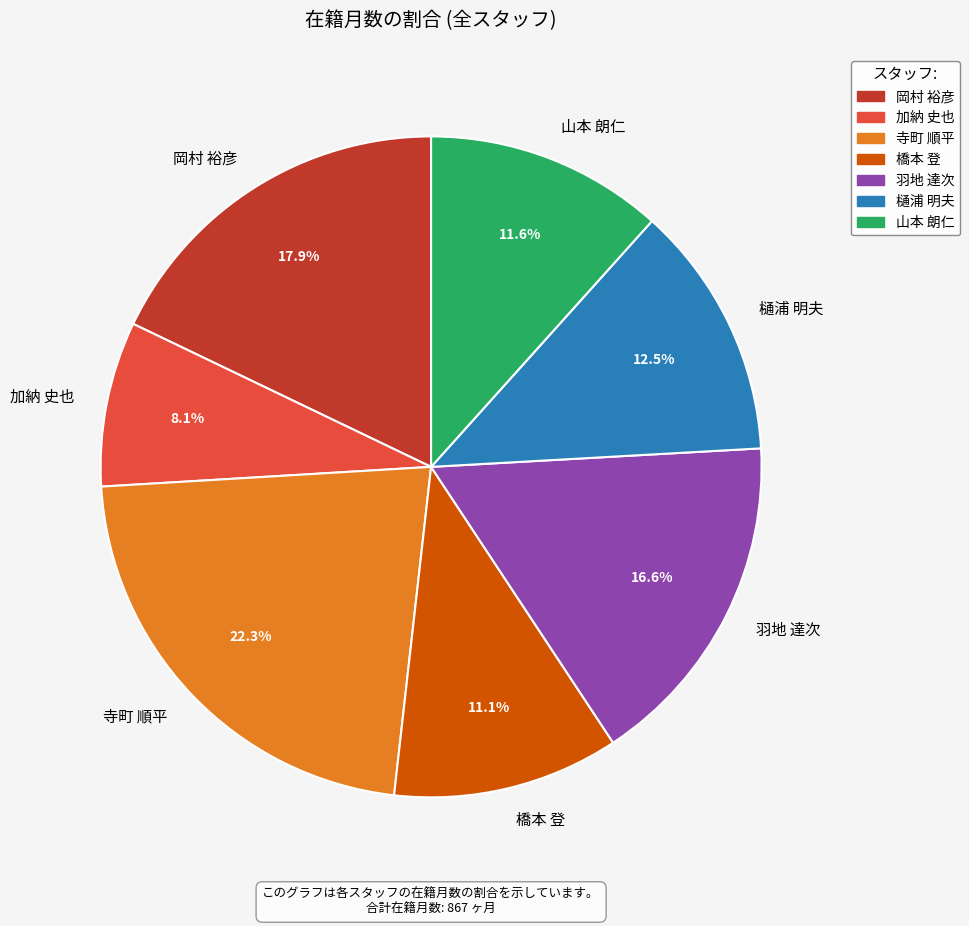

Does any single category account for the majority?

No